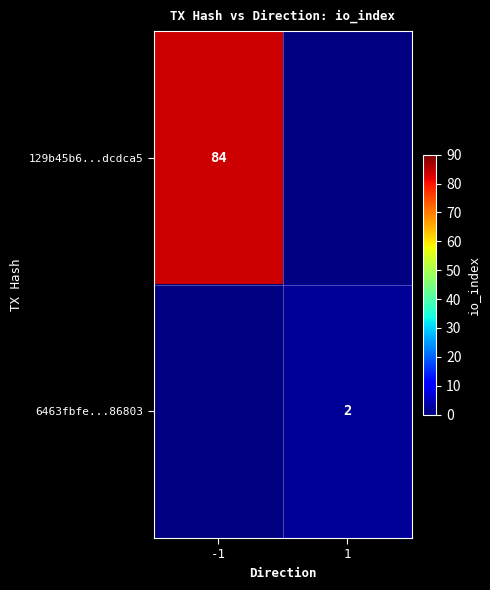

Is the value of 6463fbfe...86803 at 1 greater than the value of 129b45b6...dcdca5 at -1?

No